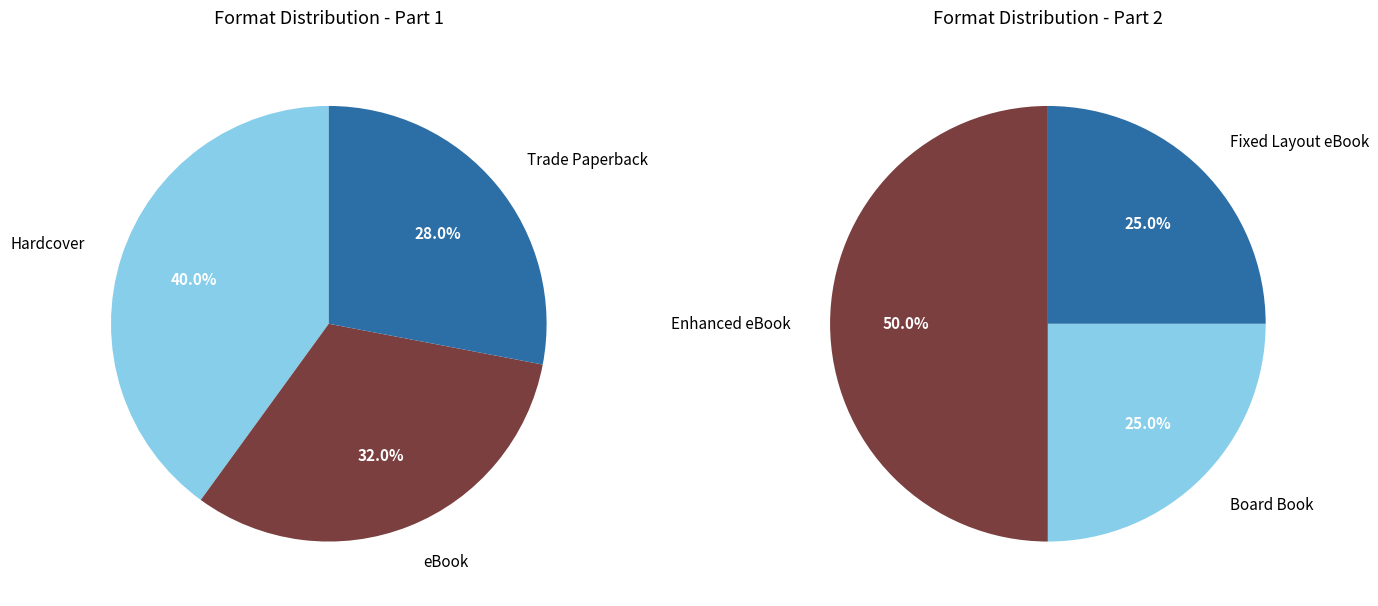

Is there any slice that represents more than half of the pie?

No